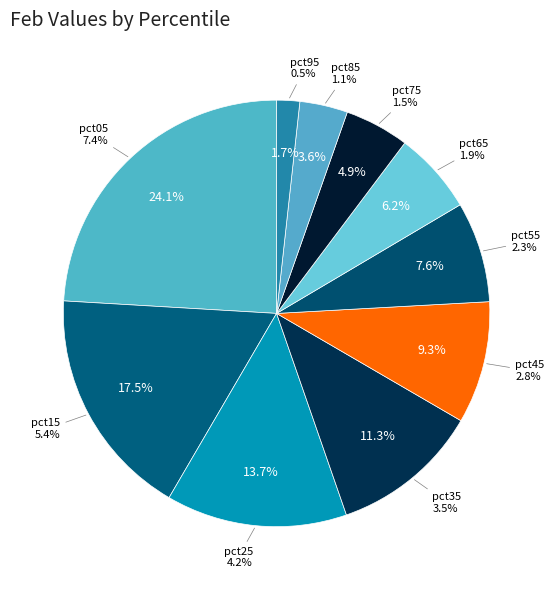

Does any single category account for the majority?

No